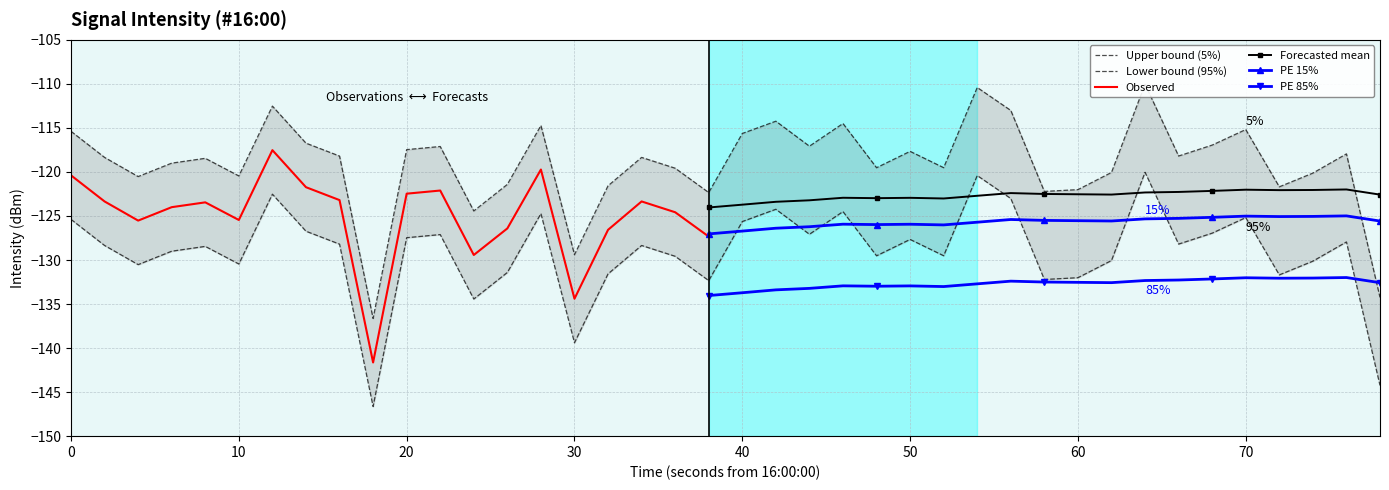

True or false: Forecasted mean and PE 85% intersect in this chart.

False